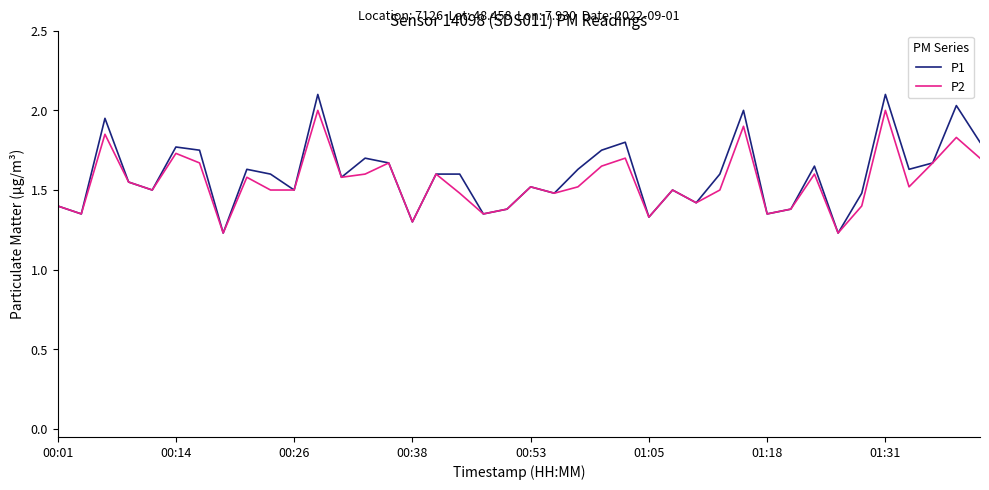

Which series has the largest range (max minus min)?

P1